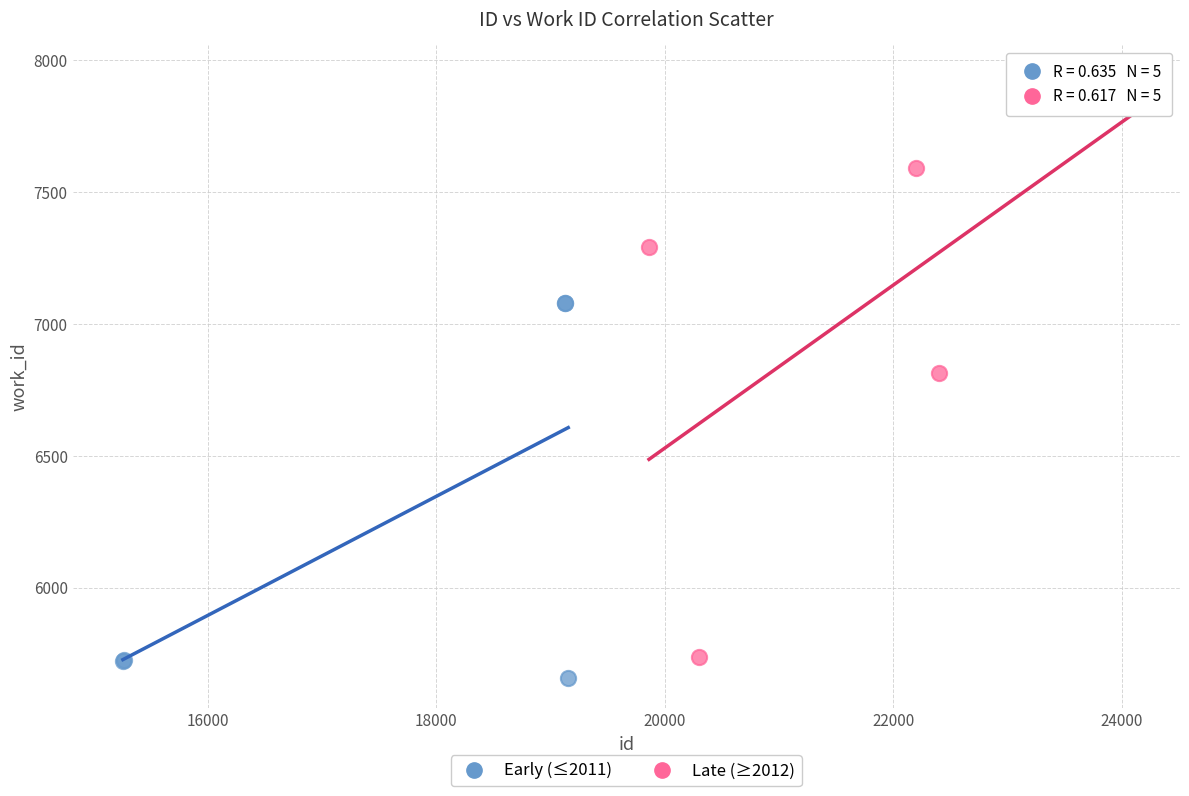

Which series contains the highest Y value?

Late (≥2012)